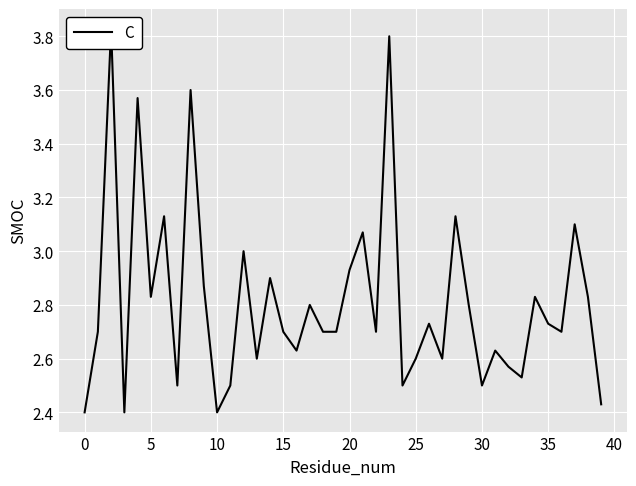

What is the value of the 31st point from the left?

2.5